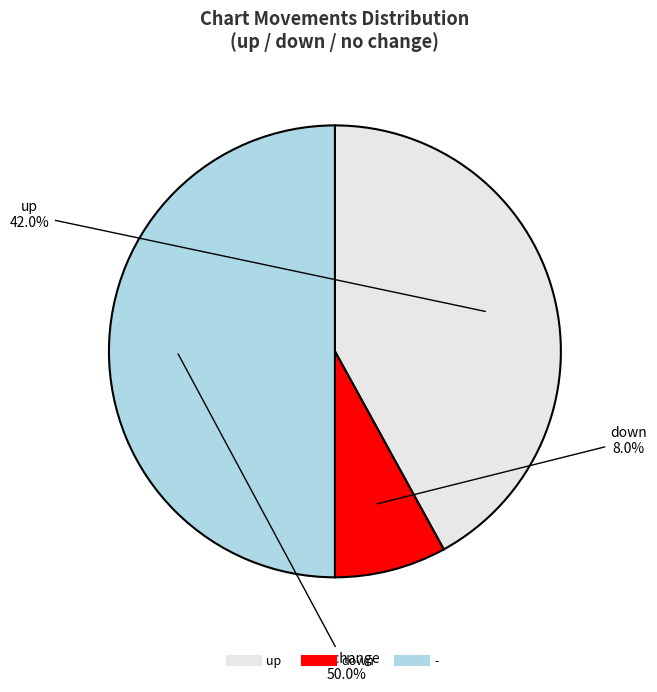

What portion of the pie excludes down?

92.0%